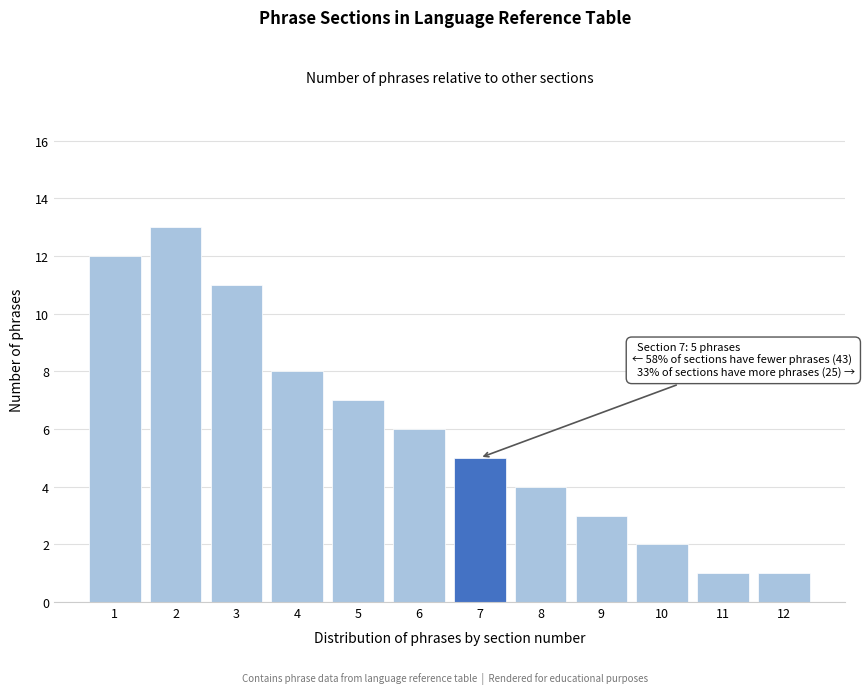

Reading left to right, list all the values displayed in this chart.

1=12	2=13	3=11	4=8	5=7	6=6	7=5	8=4	9=3	10=2	11=1	12=1